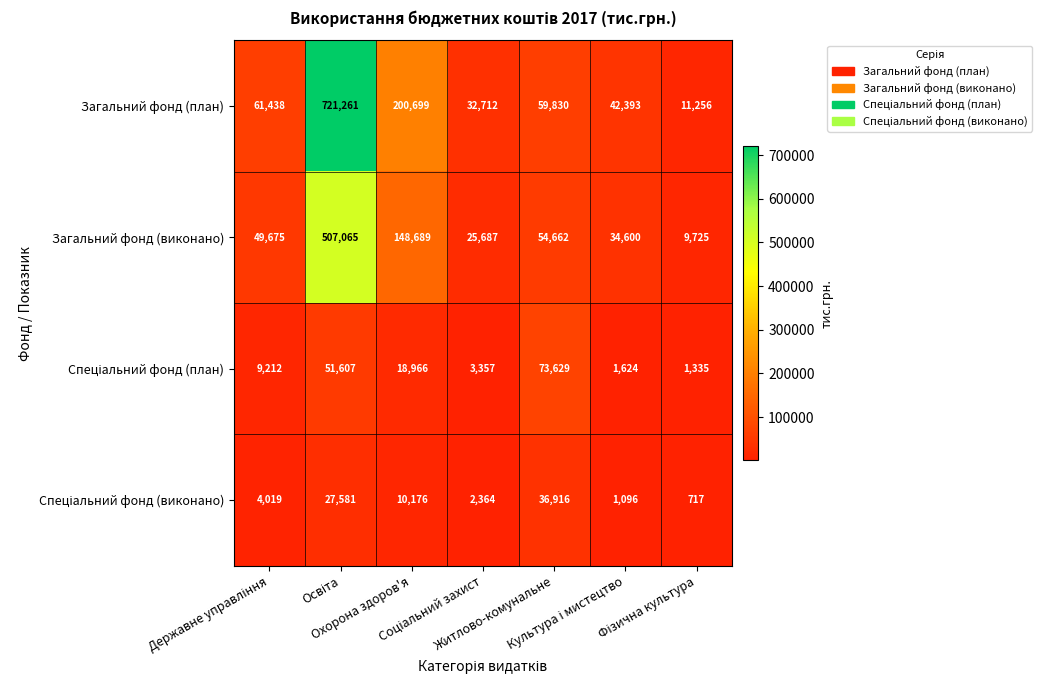

What is the highest value of the Загальний фонд (виконано) series?

507065